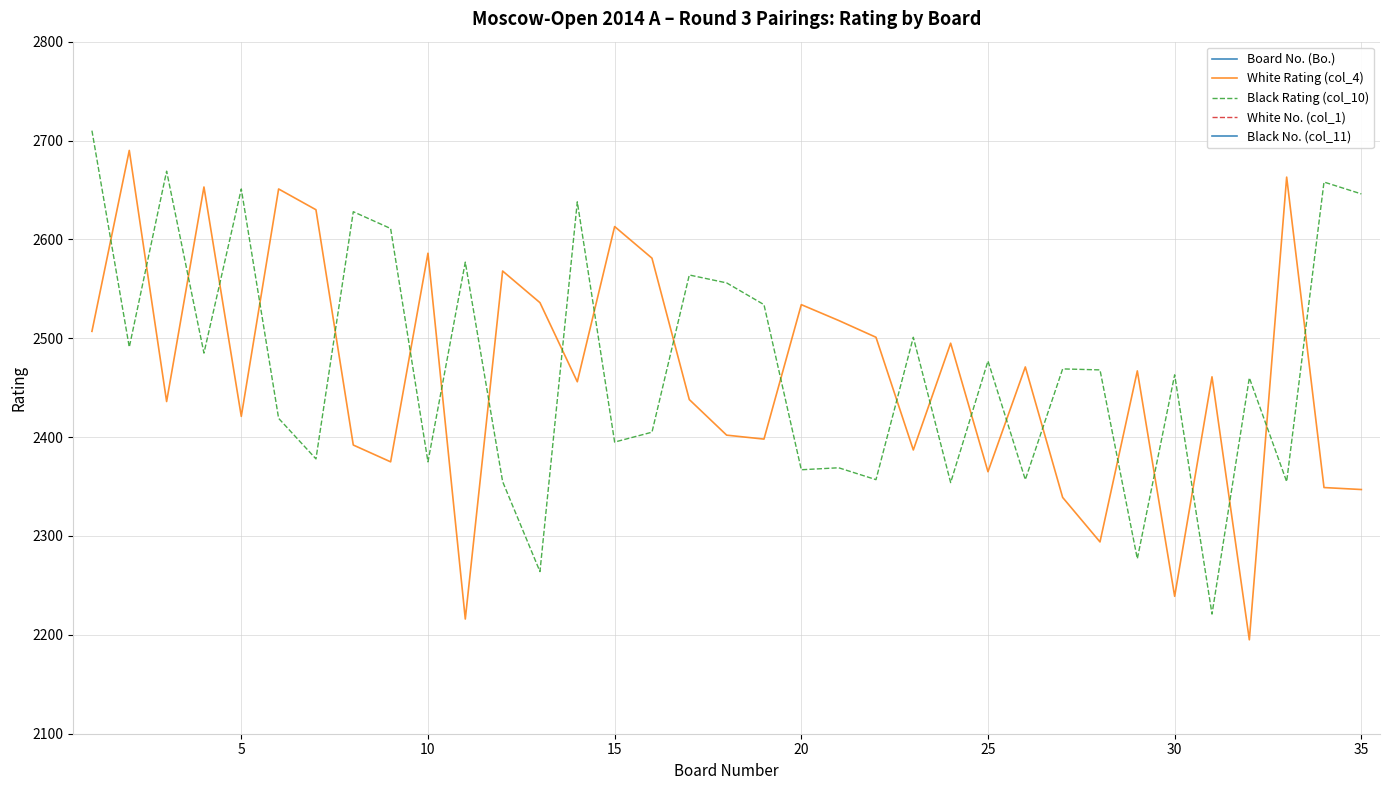

What are all the series names shown in the legend?

Board No. (Bo.), White Rating (col_4), Black Rating (col_10), White No. (col_1), Black No. (col_11)